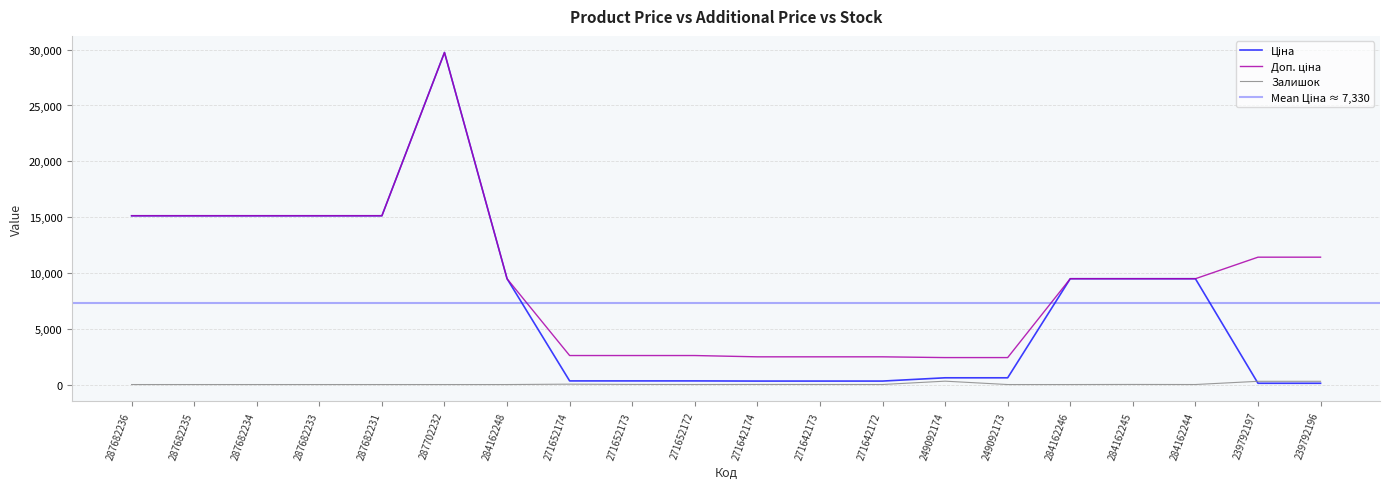

How many data points in Ціна are less than 9480?

10